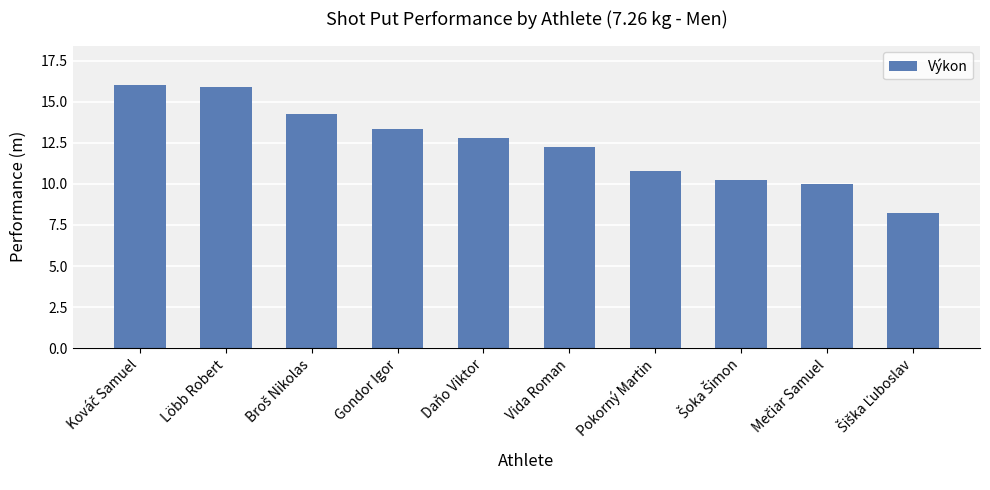

What is the ratio of the value at Daňo Viktor to the value at Vida Roman?

1.0